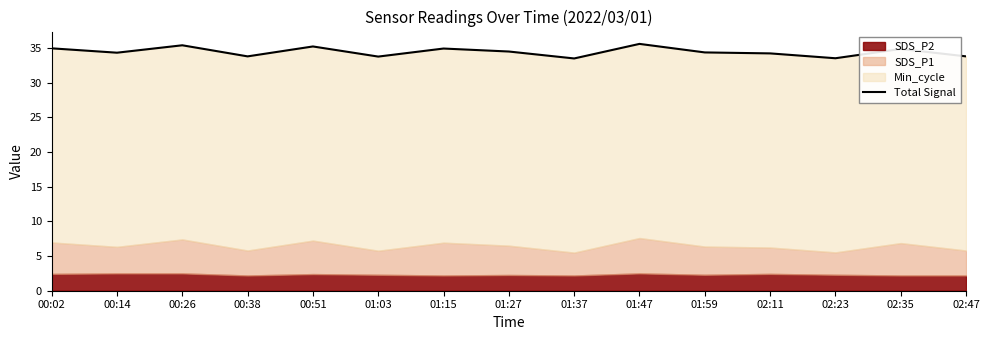

What is the average value?

34.5